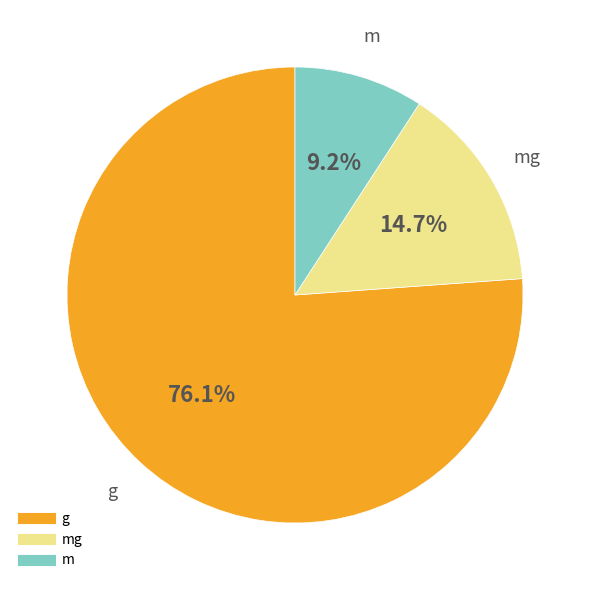

Is there any slice that represents more than half of the pie?

Yes